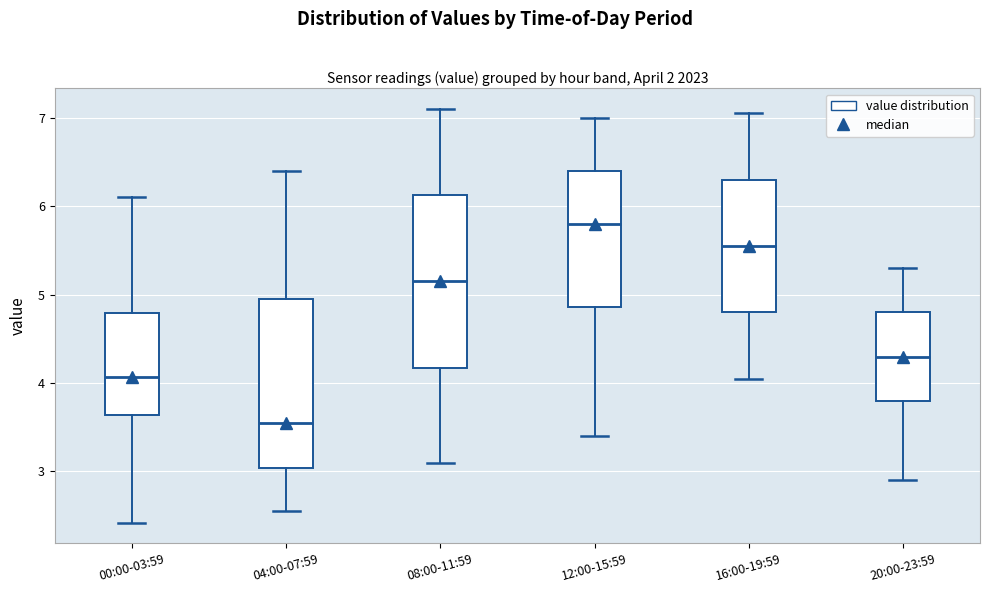

Where does the median line of the box for 20:00-23:59 sit on the y-axis? The values are not printed on the chart, so give them approximately, as read against the axis.

4.3